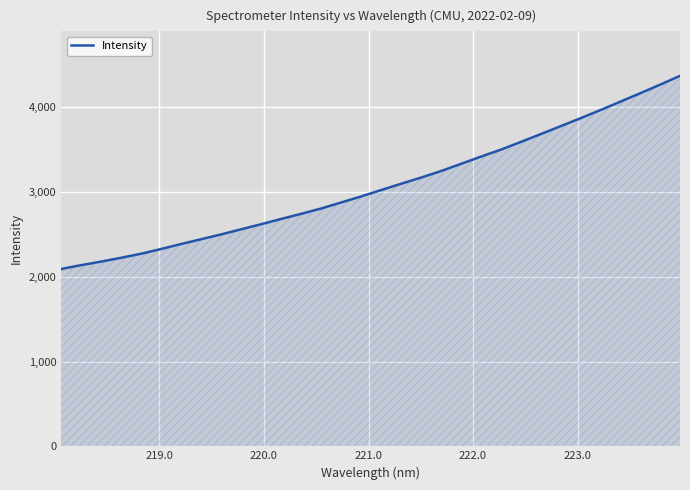

What is the maximum value shown in the chart?

4368.2